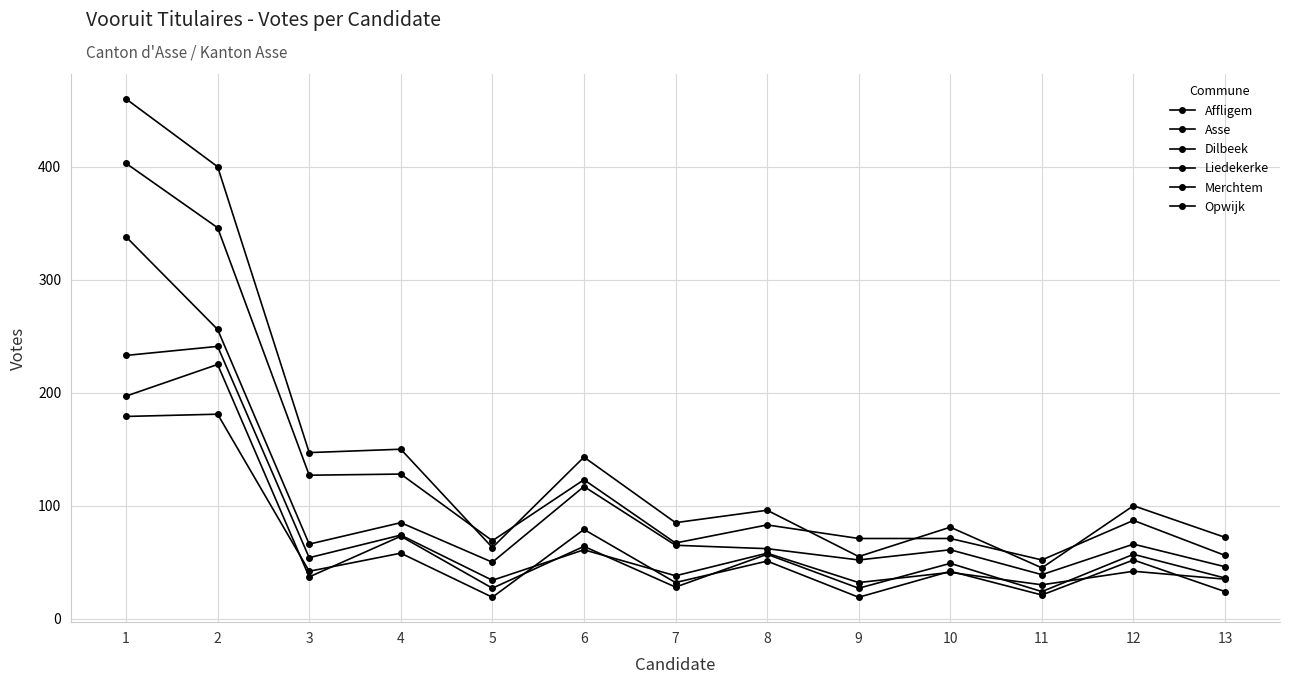

True or false: Dilbeek has more than 1 points higher than both neighbors.

True